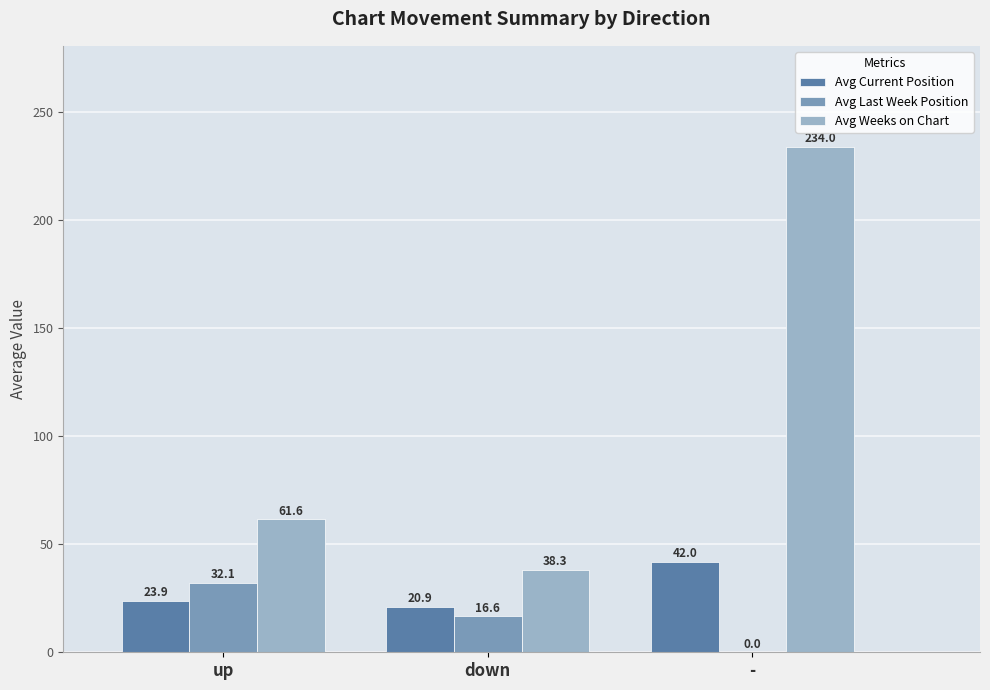

What is the sum of all Avg Last Week Position values?

48.7